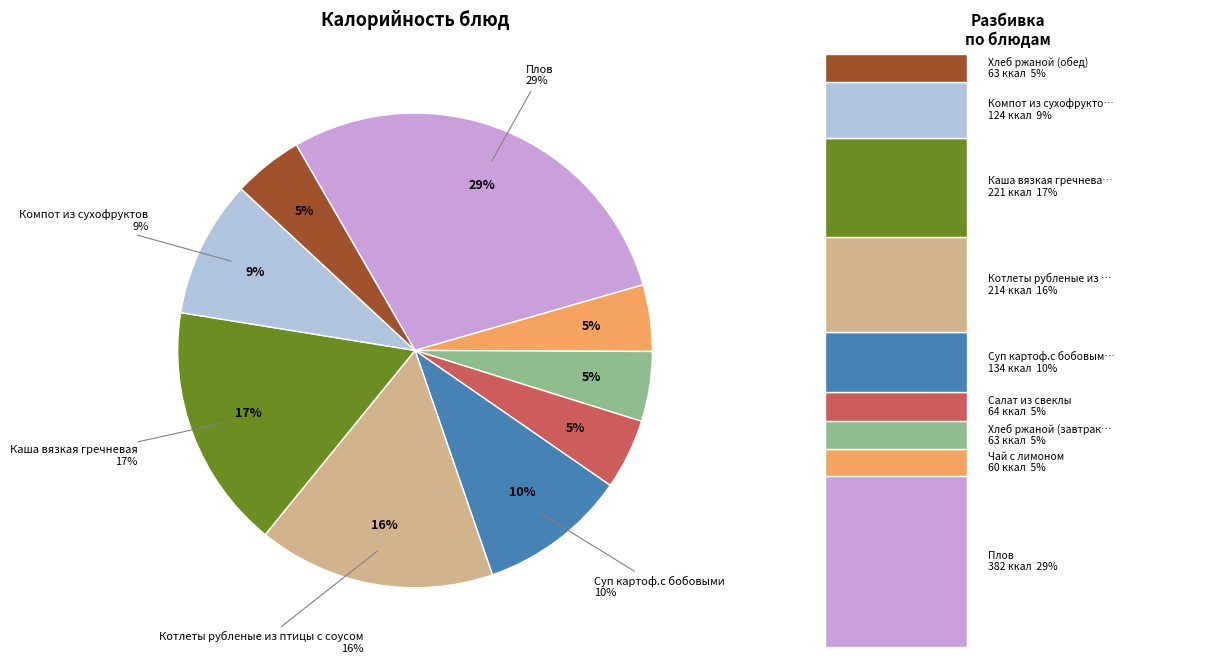

Does Котлеты рубленые из птицы с соусом represent more than half of the total?

No